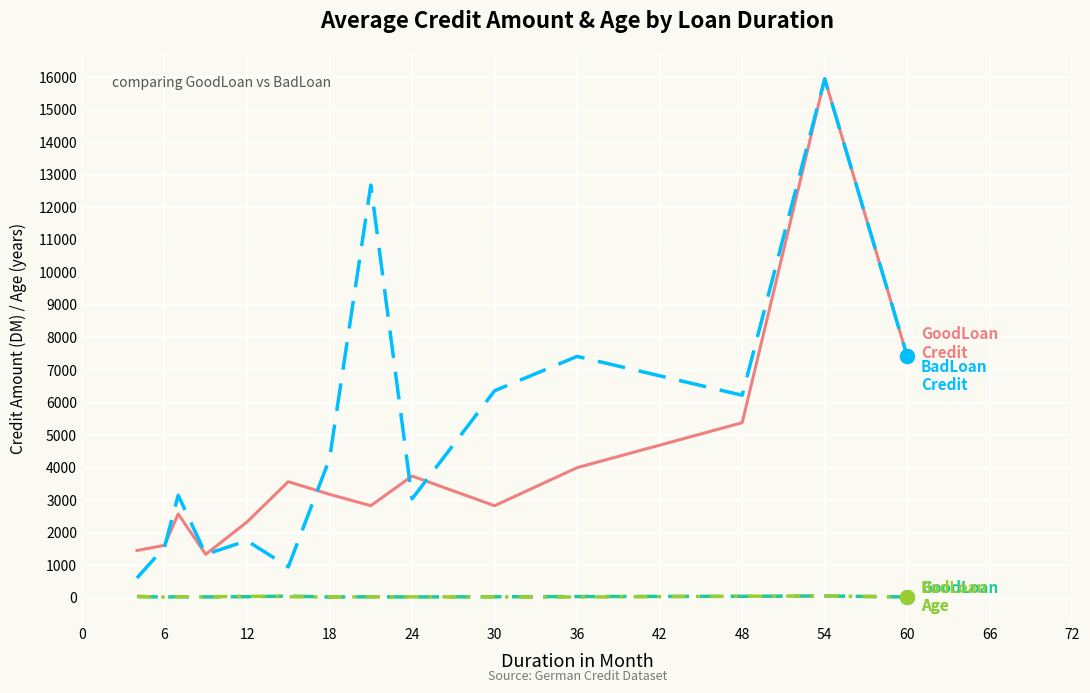

What is the maximum value shown in the chart?

15945